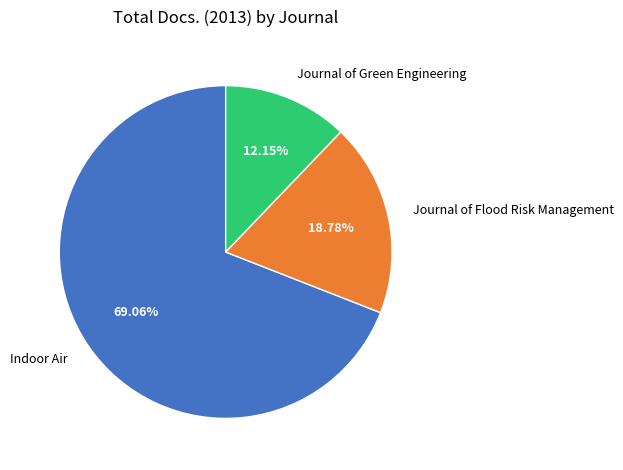

The Journal of Flood Risk Management slice represents 19% of the pie. True or false?

True